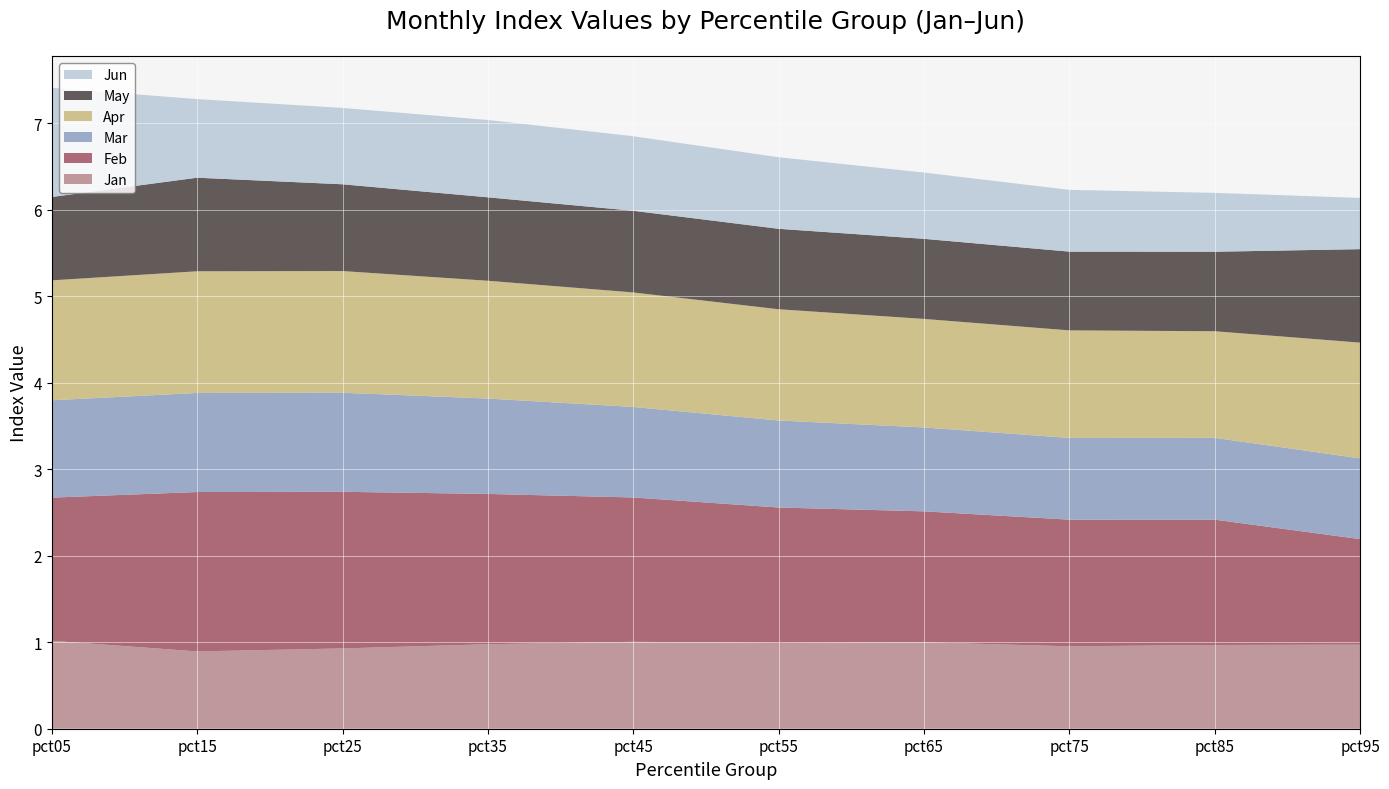

Reading left to right, list all the values displayed in this chart.

Jan: pct05=1.0	pct15=0.9	pct25=0.9	pct35=1.0	pct45=1.0	pct55=1.0	pct65=1.0	pct75=1.0	pct85=1.0	pct95=1.0
Feb: pct05=1.7	pct15=1.8	pct25=1.8	pct35=1.7	pct45=1.7	pct55=1.6	pct65=1.5	pct75=1.5	pct85=1.4	pct95=1.2
Mar: pct05=1.1	pct15=1.1	pct25=1.1	pct35=1.1	pct45=1.0	pct55=1.0	pct65=1.0	pct75=0.9	pct85=0.9	pct95=0.9
Apr: pct05=1.4	pct15=1.4	pct25=1.4	pct35=1.4	pct45=1.3	pct55=1.3	pct65=1.3	pct75=1.2	pct85=1.2	pct95=1.3
May: pct05=1.0	pct15=1.1	pct25=1.0	pct35=1.0	pct45=0.9	pct55=0.9	pct65=0.9	pct75=0.9	pct85=0.9	pct95=1.1
Jun: pct05=1.3	pct15=0.9	pct25=0.9	pct35=0.9	pct45=0.9	pct55=0.8	pct65=0.8	pct75=0.7	pct85=0.7	pct95=0.6